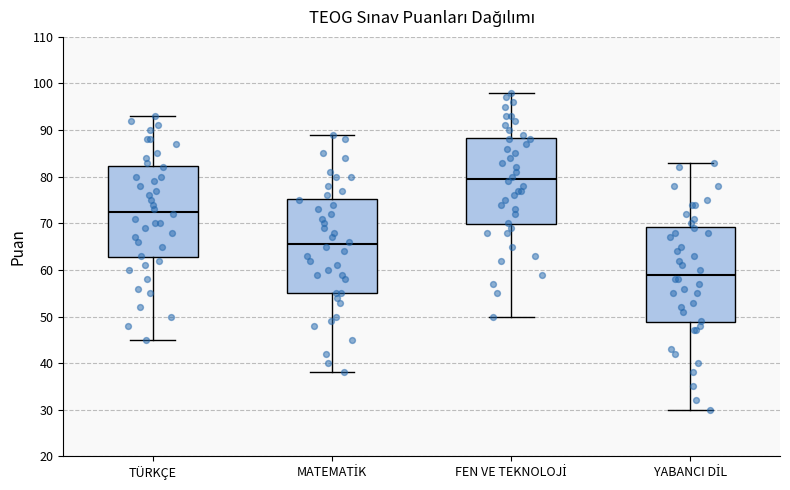

Reading left to right, read every box against the y-axis: the position of its median line, the range the box covers, and the ends of its whiskers. The values are not printed on the chart, so give them approximately, as read against the axis.

TÜRKÇE: median 73, box 63 to 82, whiskers 45 to 93
MATEMATİK: median 66, box 55 to 75, whiskers 38 to 89
FEN VE TEKNOLOJİ: median 80, box 70 to 88, whiskers 50 to 98
YABANCI DİL: median 59, box 49 to 69, whiskers 30 to 83